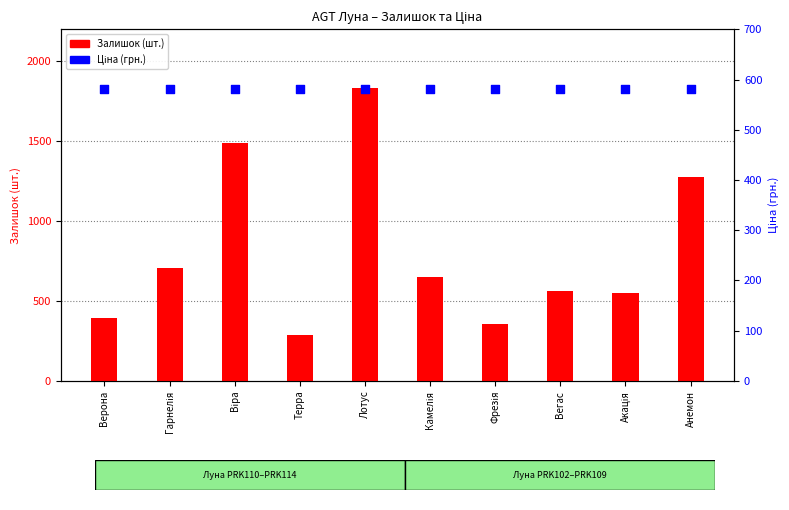

Which series has the largest total across all categories?

Залишок (шт.)